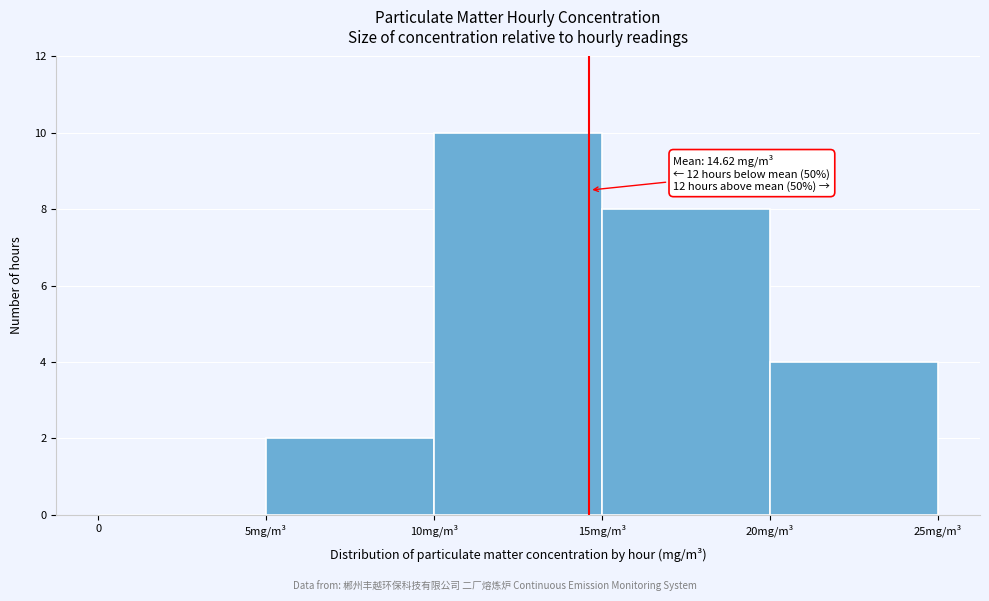

Reading left to right, transcribe all the data shown in this chart.

0=0	5mg/m³=2	10mg/m³=10	15mg/m³=8	20mg/m³=4